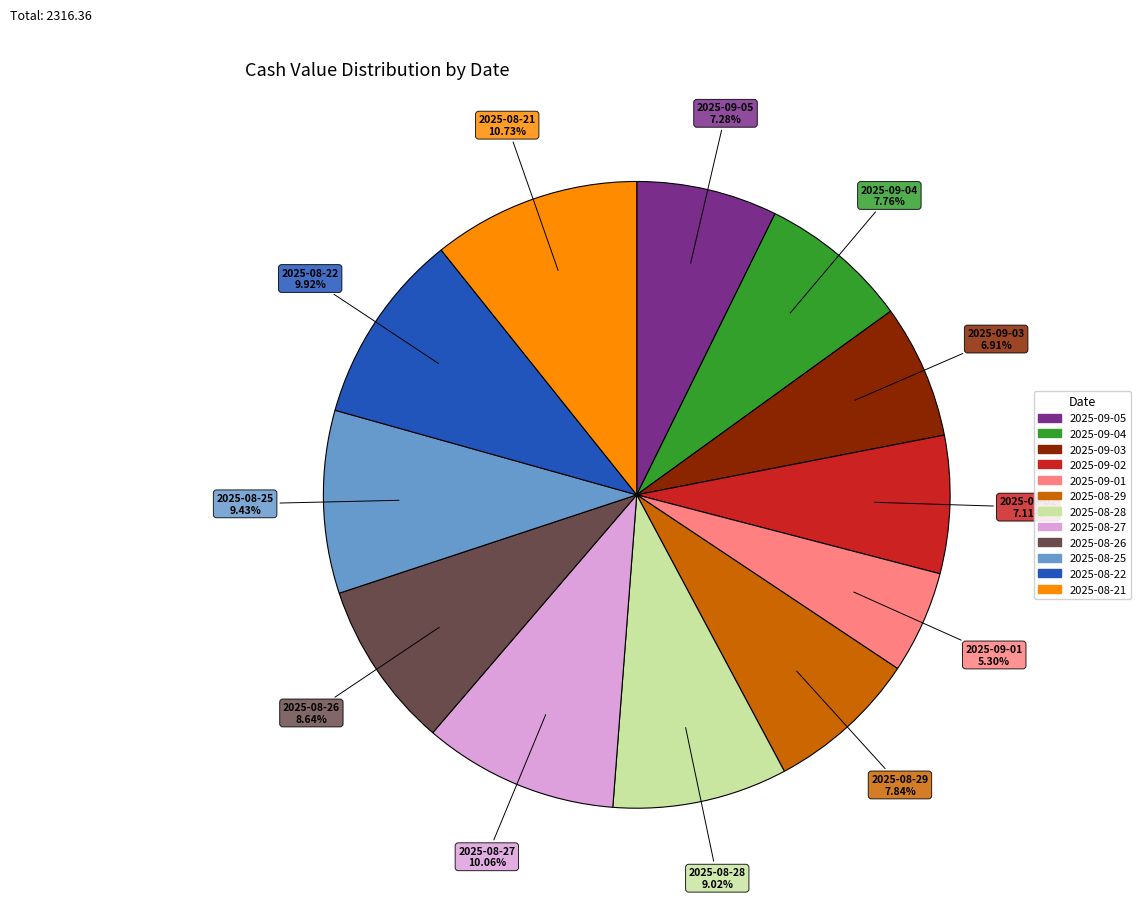

Is 2025-08-21 the majority of the pie?

No